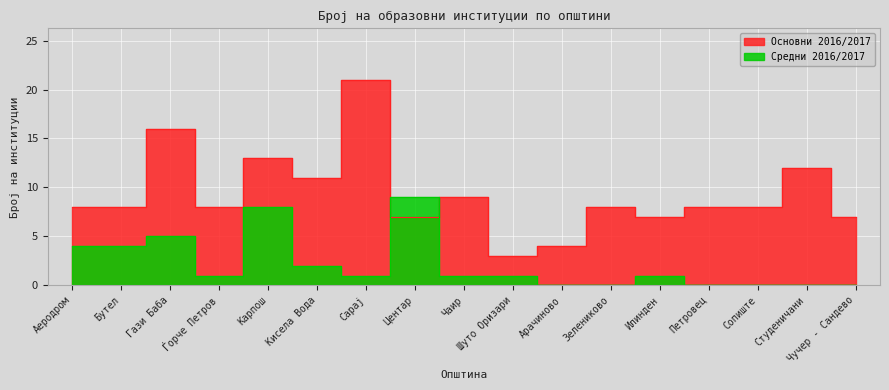

What position from the left is Илинден?

13